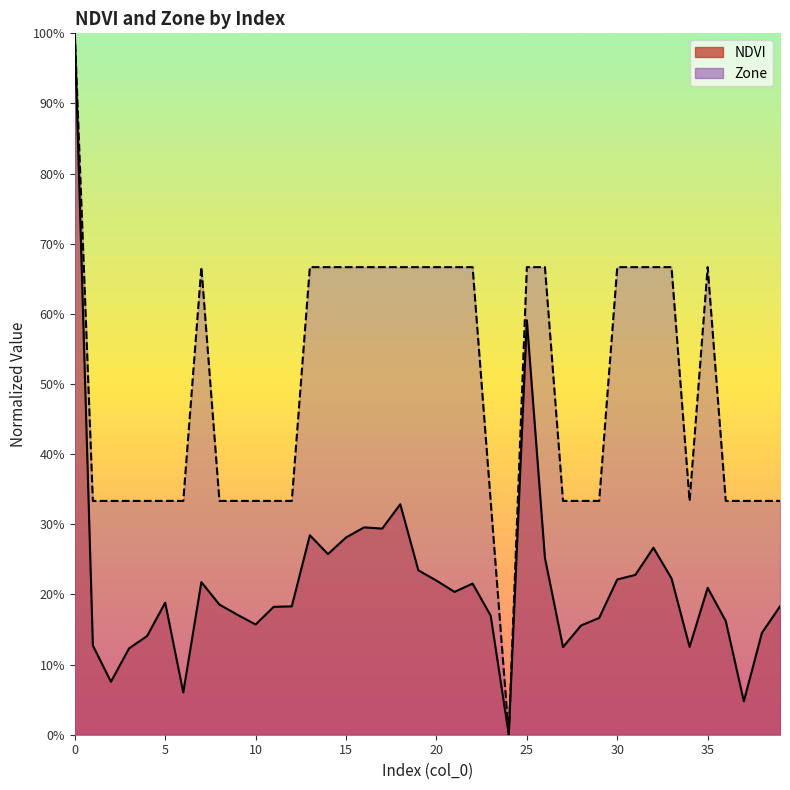

True or false: Zone and NDVI intersect in this chart.

False